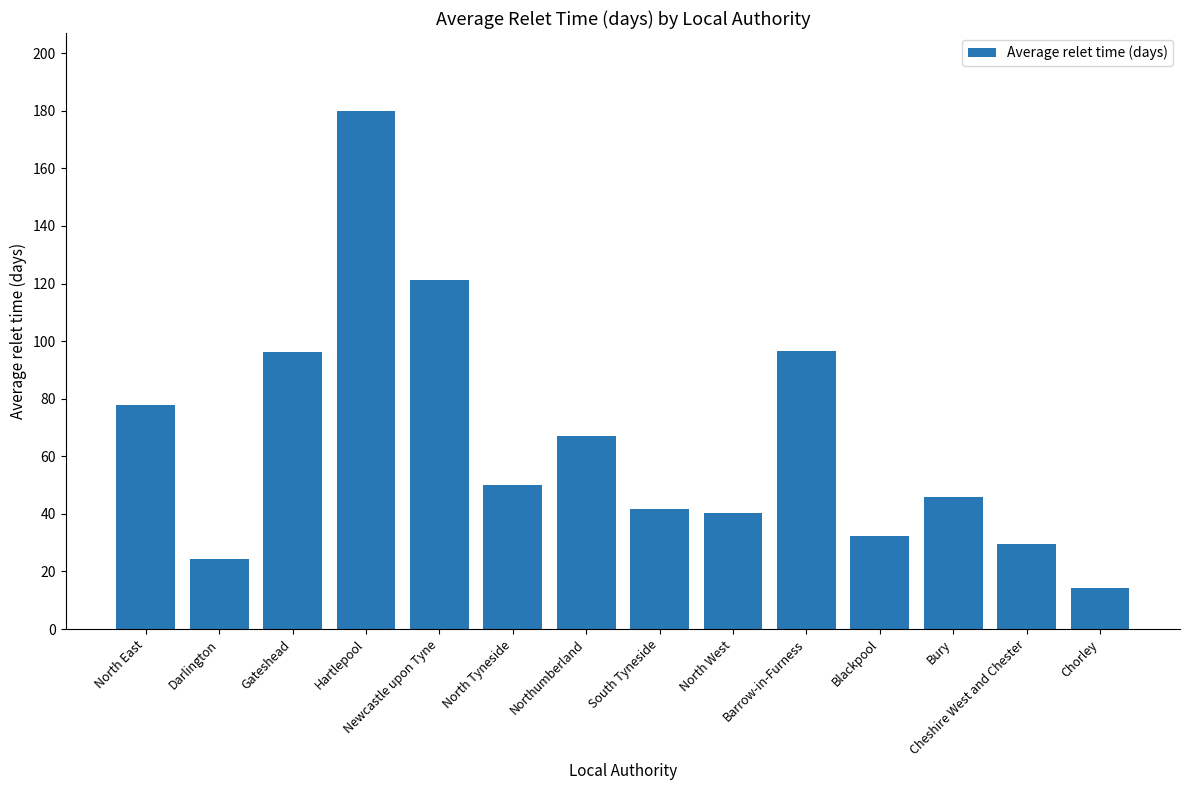

What is the minimum value shown in the chart?

14.2